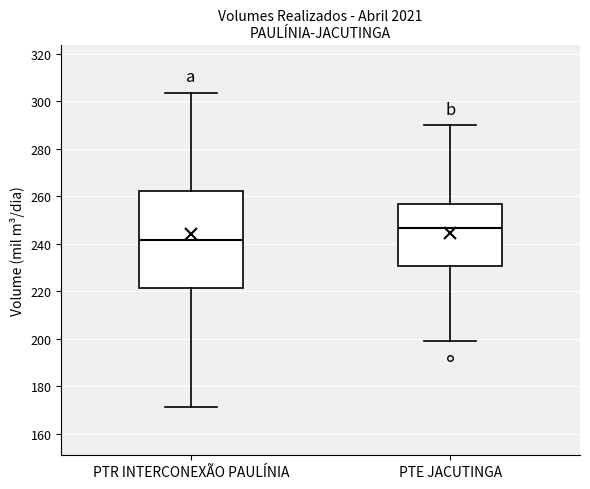

Which box has the highest median line?

PTE JACUTINGA